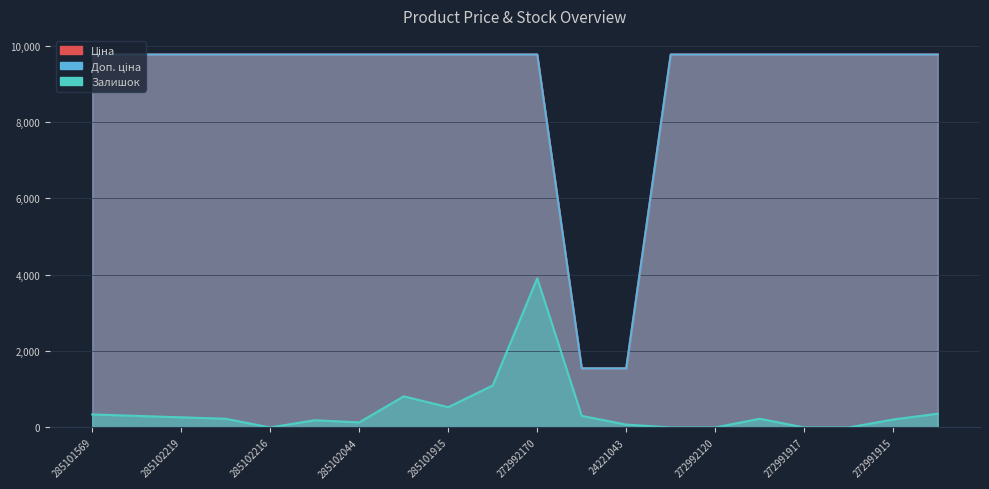

Reading left to right, what are all the values shown in this chart?

Ціна: 285101569=9764.4	285102221=9764.4	285102219=9764.4	285102218=9764.4	285102216=9764.4	285102120=9764.4	285102044=9764.4	285101916=9764.4	285101915=9764.4	285101913=9764.4	272992170=9764.4	24221099=1548.0	24221043=1548.0	272992121=9764.4	272992120=9764.4	272992030=9764.4	272991917=9764.4	272991916=9764.4	272991915=9764.4	272991914=9764.4
Доп. ціна: 285101569=9764.4	285102221=9764.4	285102219=9764.4	285102218=9764.4	285102216=9764.4	285102120=9764.4	285102044=9764.4	285101916=9764.4	285101915=9764.4	285101913=9764.4	272992170=9764.4	24221099=1547.7	24221043=1547.7	272992121=9764.4	272992120=9764.4	272992030=9764.4	272991917=9764.4	272991916=9764.4	272991915=9764.4	272991914=9764.4
Залишок: 285101569=341.3	285102221=303.4	285102219=265.4	285102218=227.5	285102216=0.0	285102120=189.6	285102044=132.7	285101916=815.3	285101915=530.9	285101913=1099.7	272992170=3905.8	24221099=303.4	24221043=75.8	272992121=0.0	272992120=0.0	272992030=227.5	272991917=0.0	272991916=0.0	272991915=208.6	272991914=360.2